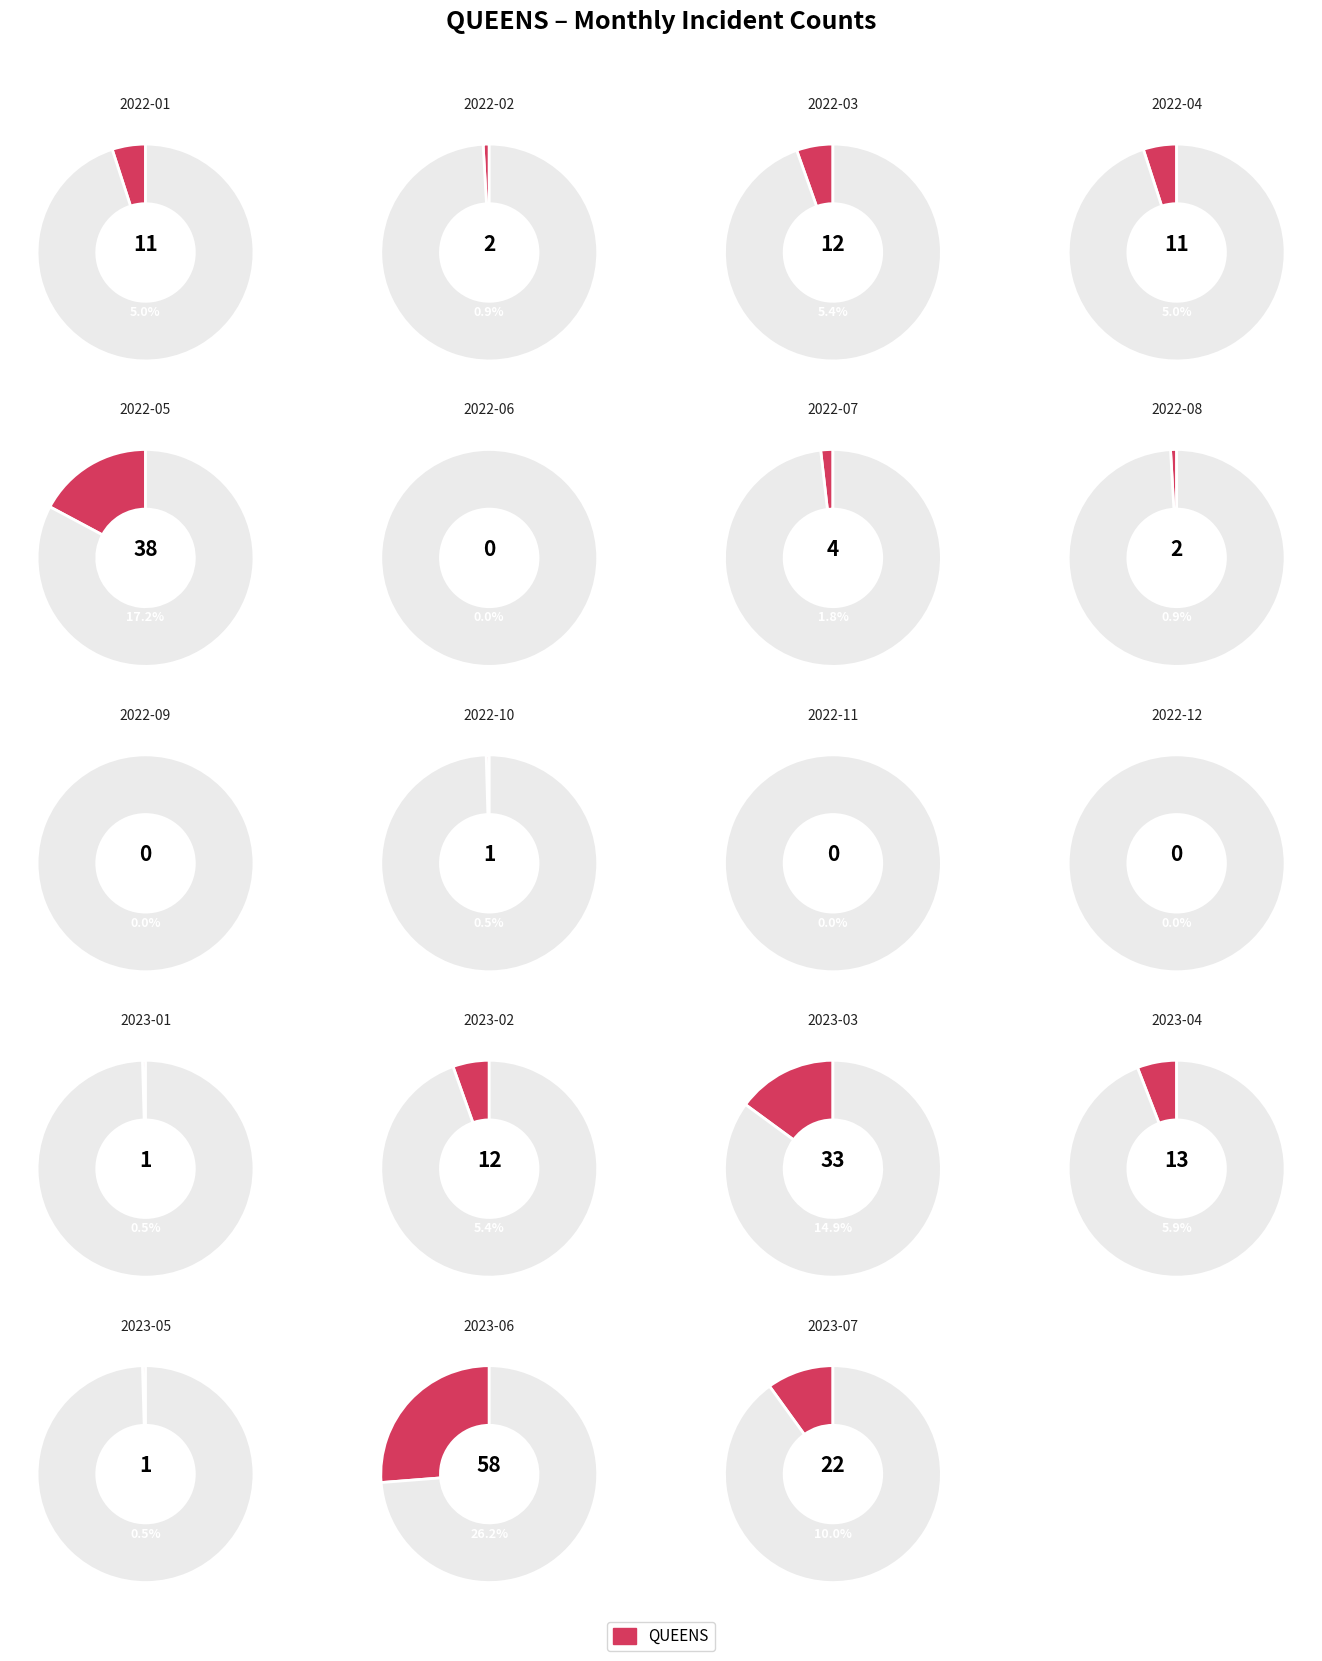

What is the change in value from 2023-01 to 2023-02?

+11